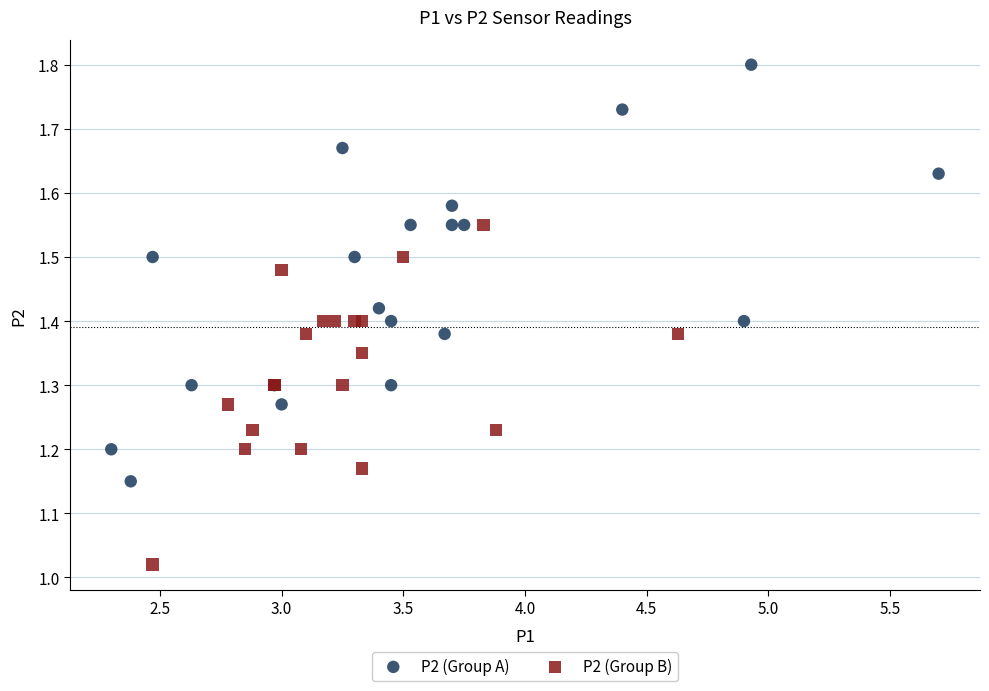

Which series reaches the minimum Y coordinate?

P2 (Group B)